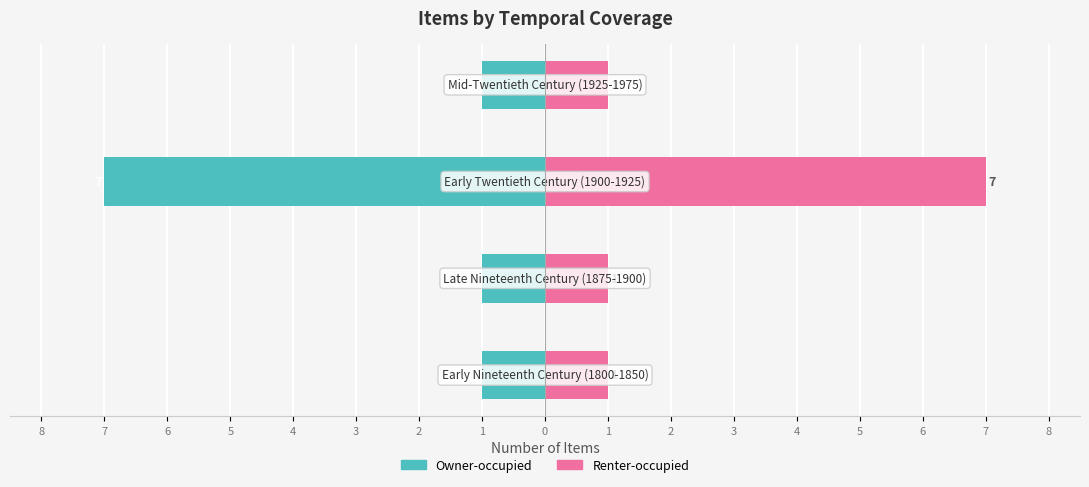

How many categories are shown in the chart?

4